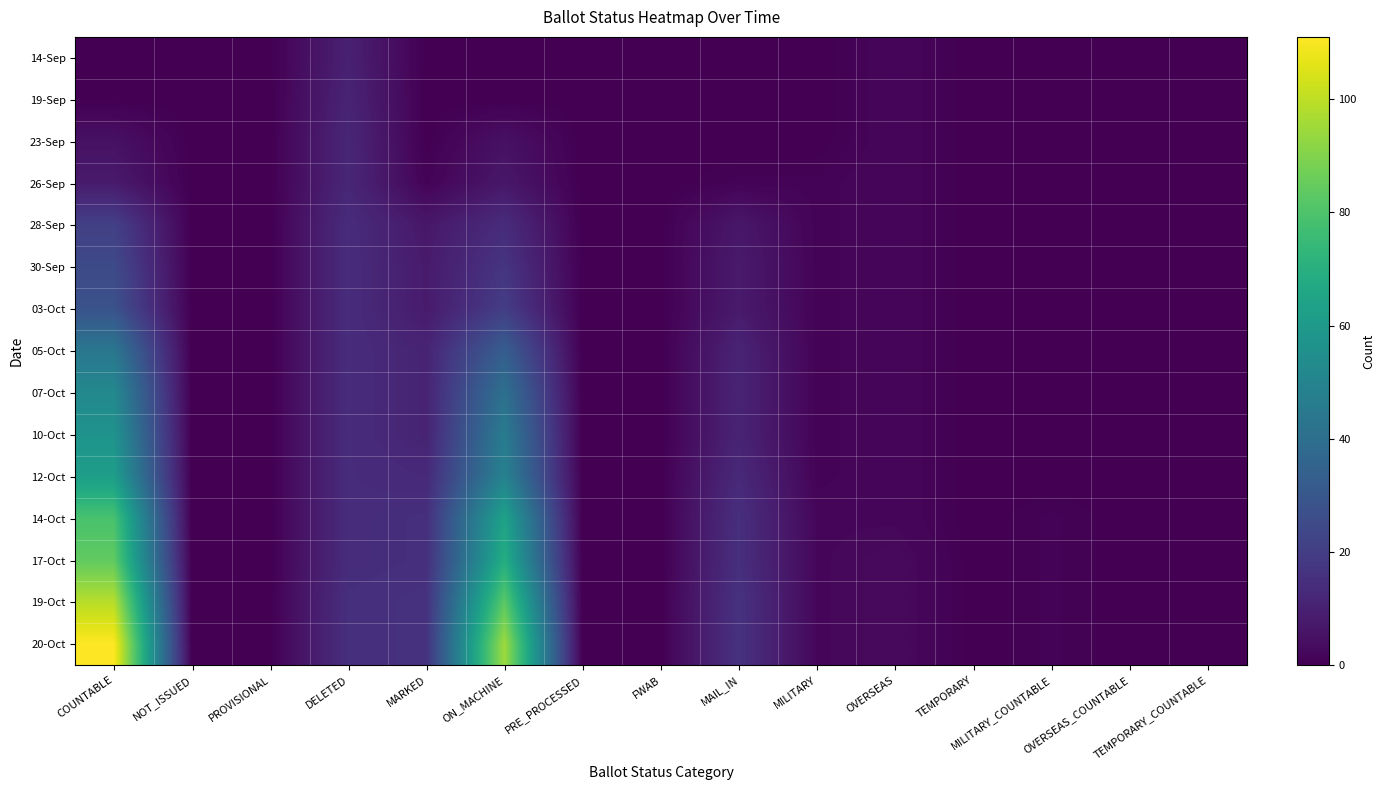

At which category is the sum across all series the highest?

COUNTABLE